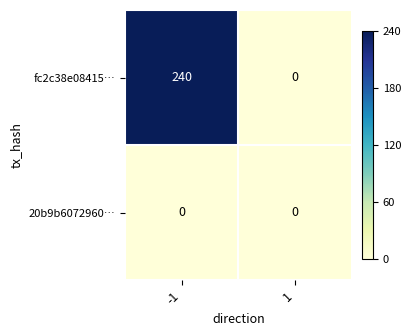

Is the value of fc2c38e08415… at -1 greater than the value of 20b9b6072960… at 1?

Yes